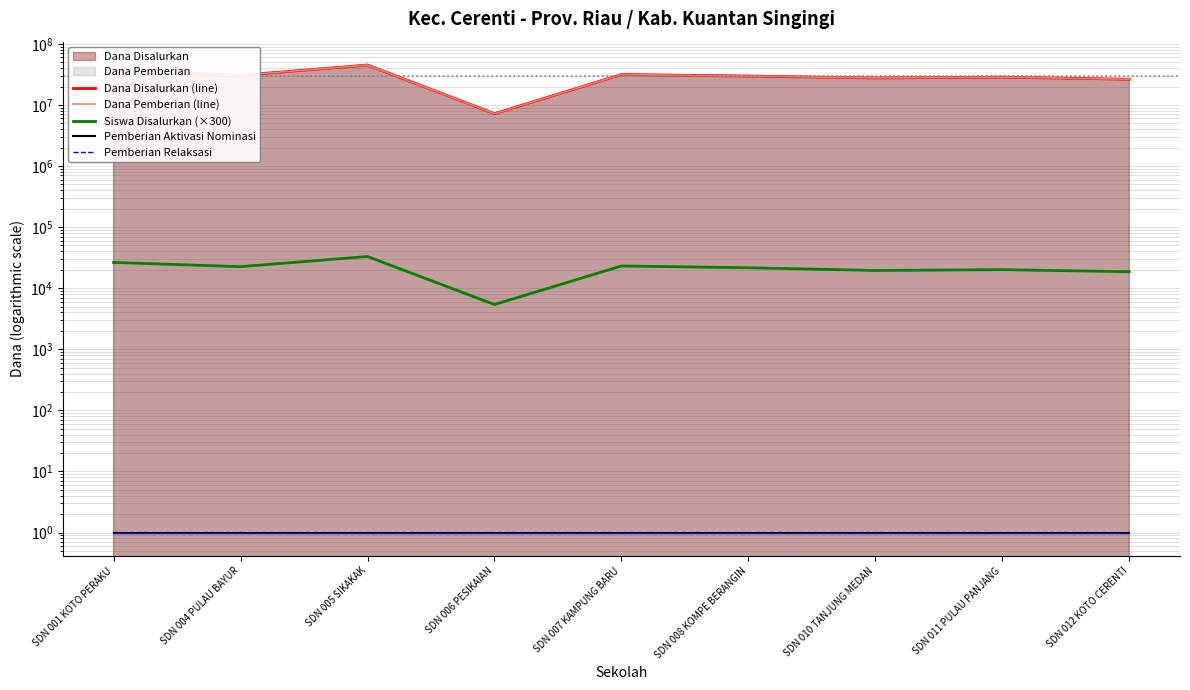

True or false: Pemberian Aktivasi Nominasi and Dana Disalurkan (line) intersect in this chart.

False